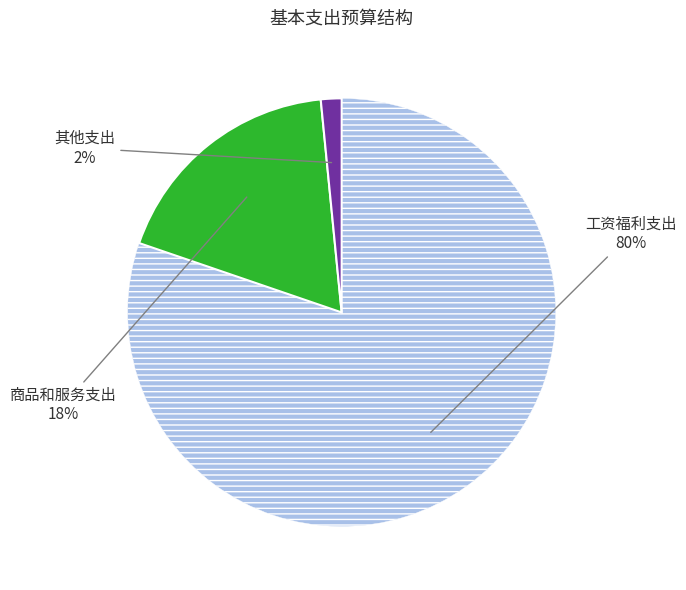

How many slices are in this pie chart?

3